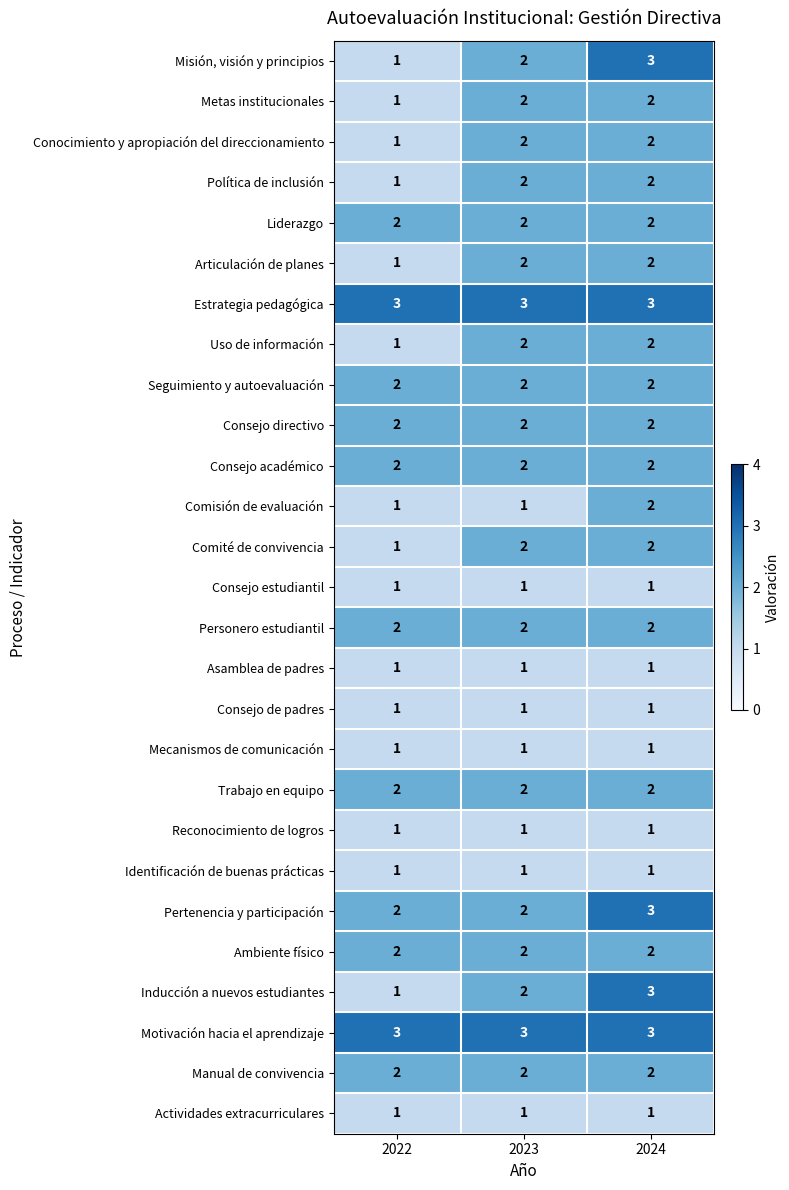

Is it true that Inducción a nuevos estudiantes equals 1 at 2023?

False